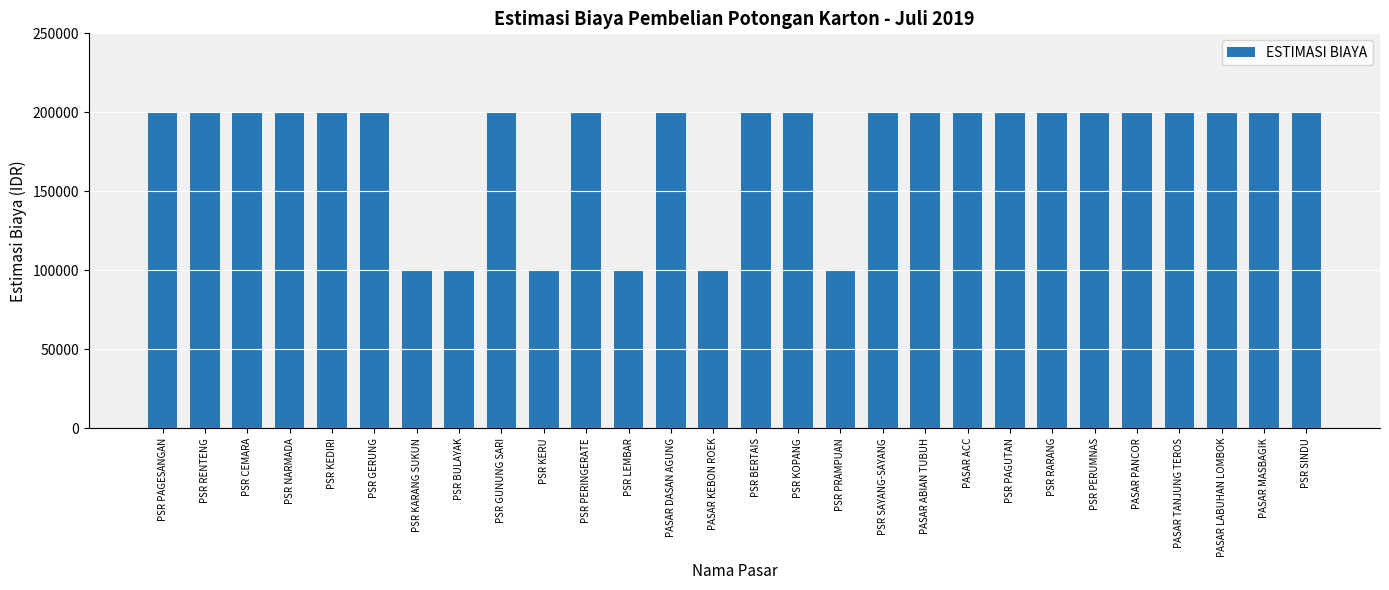

True or false: the data shows 79906 at PSR RENTENG.

False